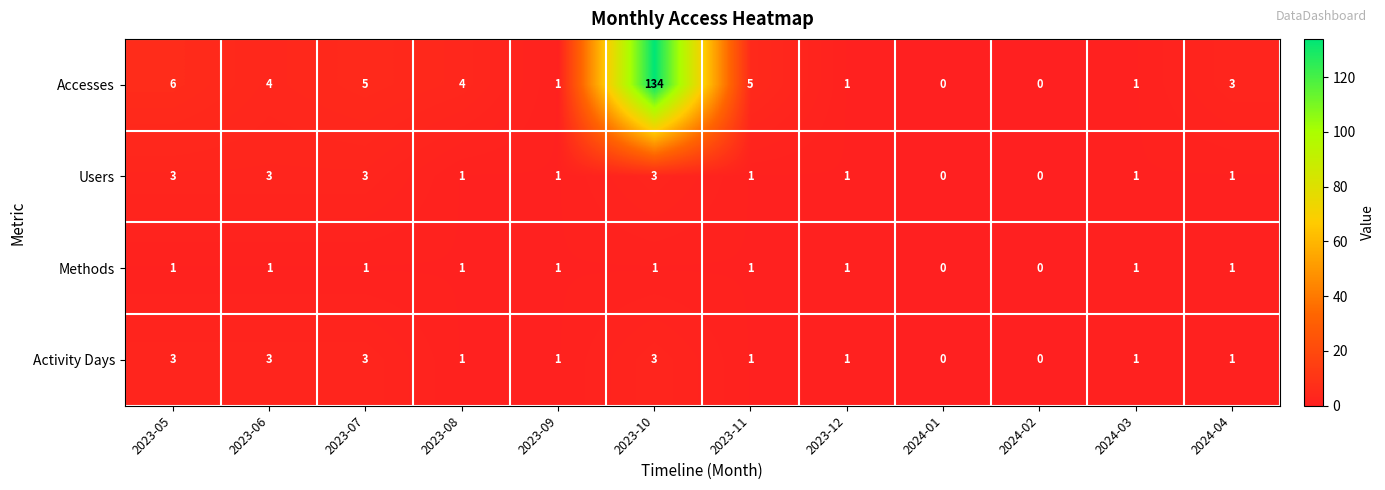

What is the sum of all Accesses values?

164